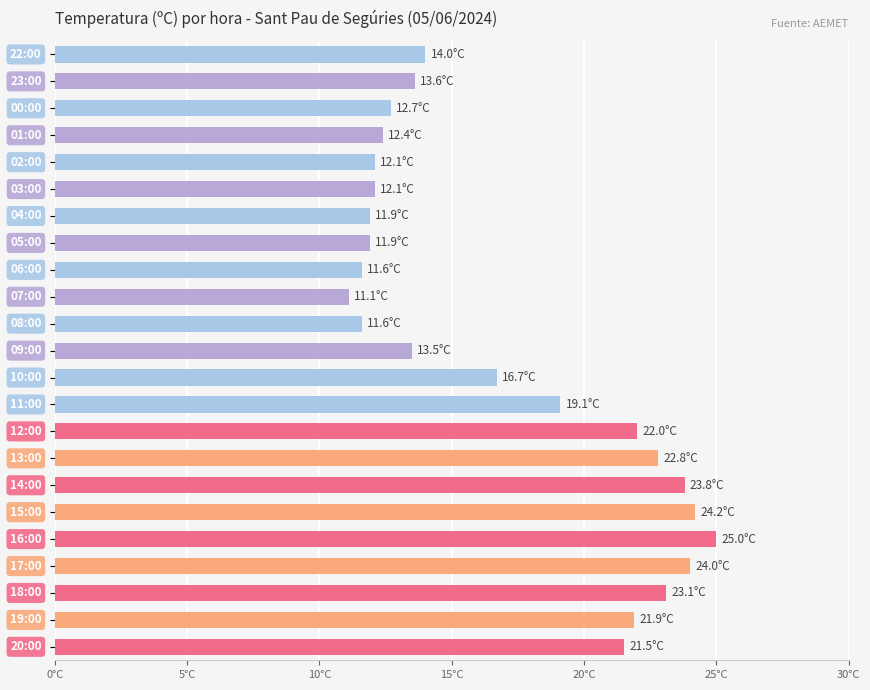

Does the chart contain any negative values?

No